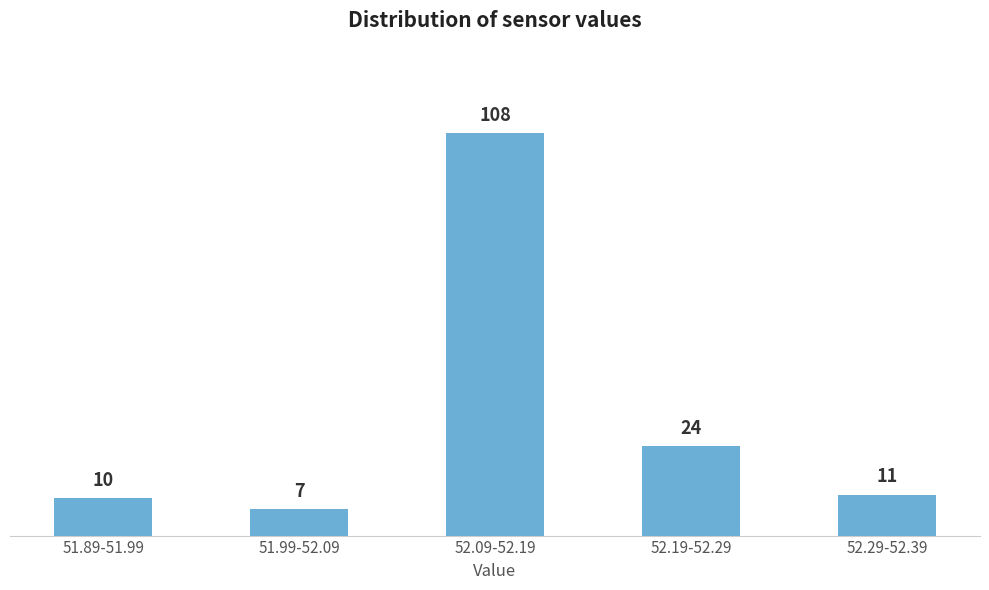

Reading left to right, list all the values displayed in this chart.

10	7	108	24	11